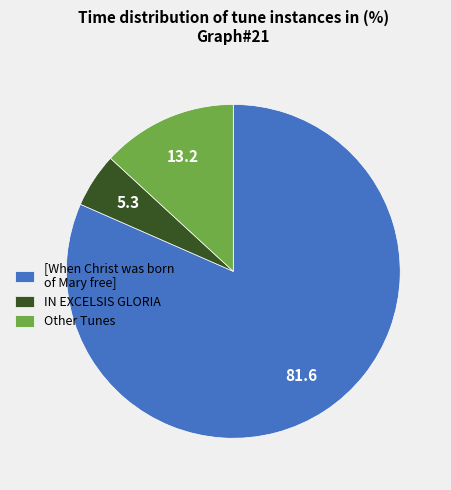

What is the largest slice in the pie chart?

[When Christ was born of Mary free]